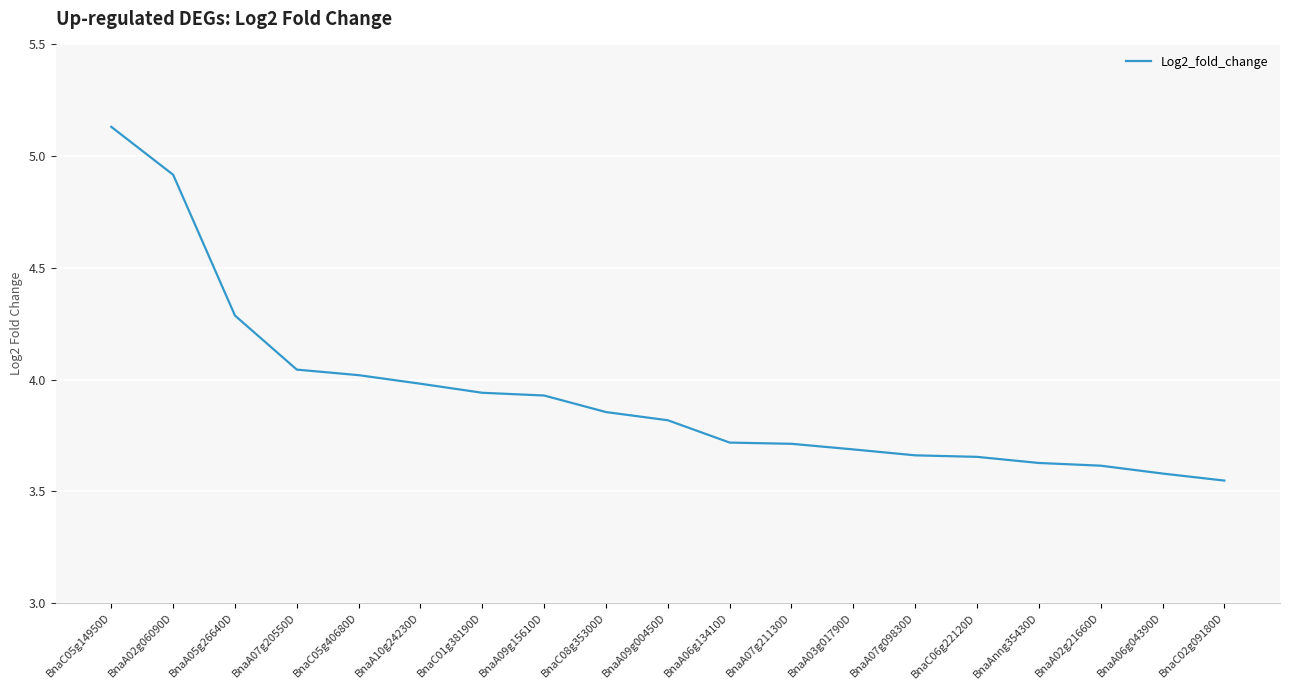

At which category does the chart reach its peak across all series?

BnaC05g14950D